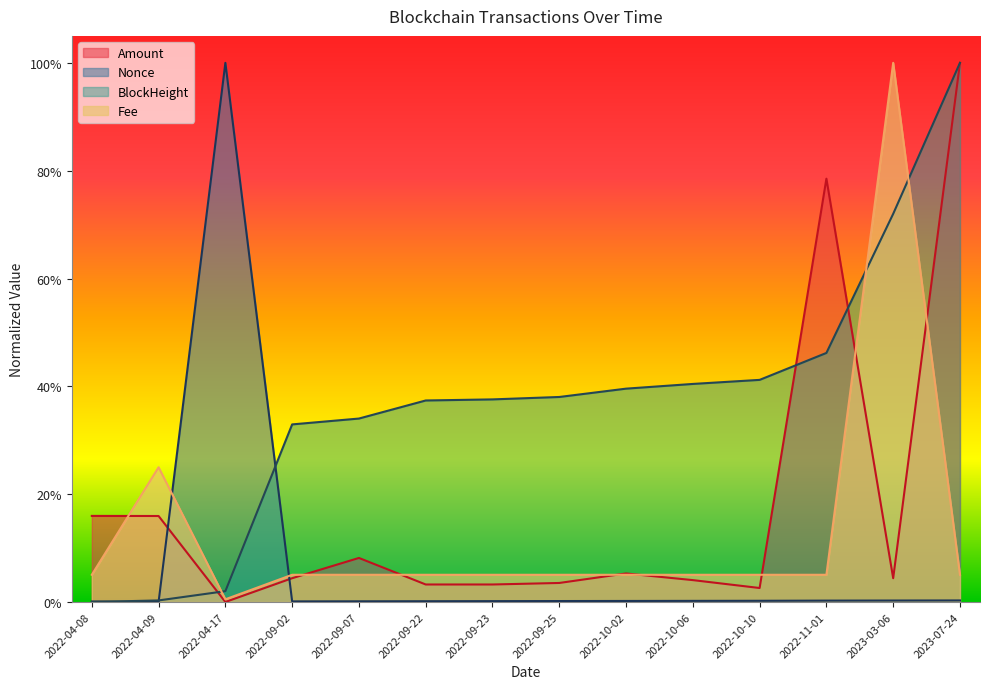

True or false: Fee has more than 0 interior local peaks.

True